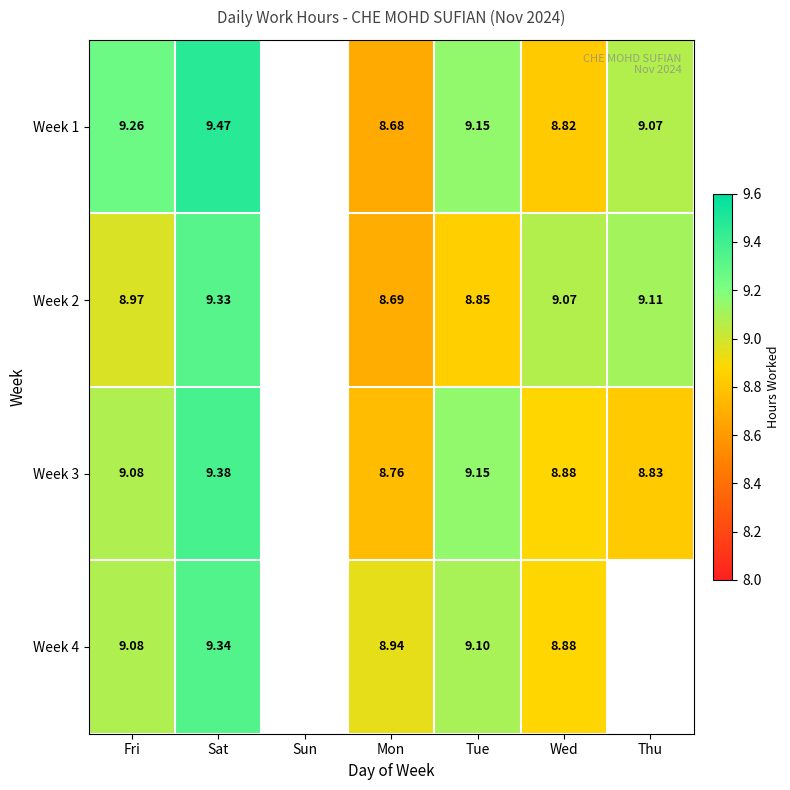

Is the value of Week 4 at Sat greater than the value of Week 3 at Sat?

No